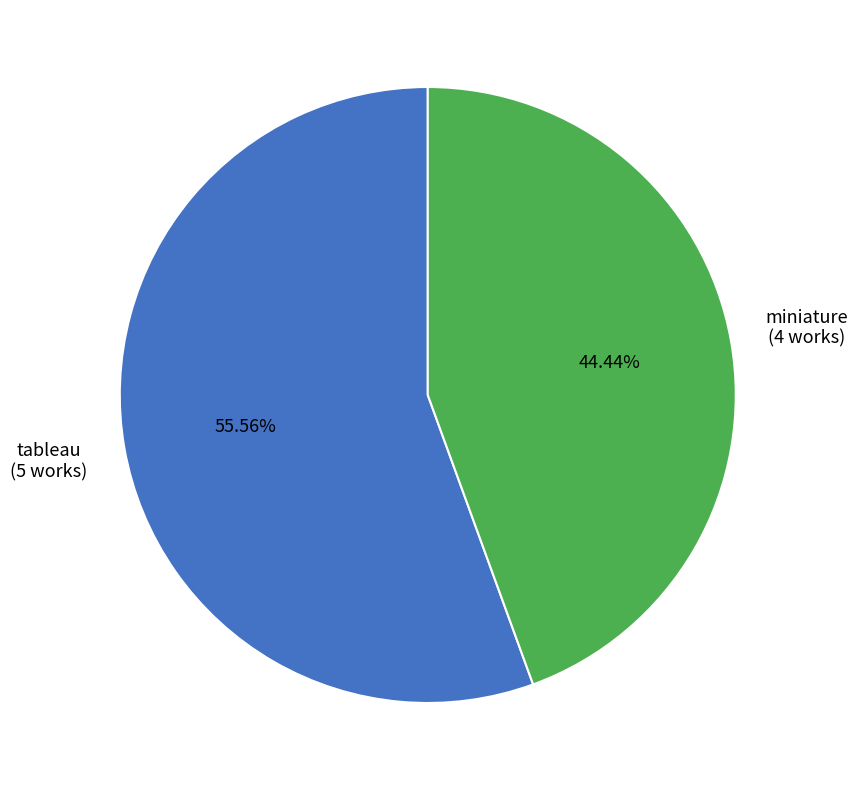

Is there a majority slice in this chart?

Yes